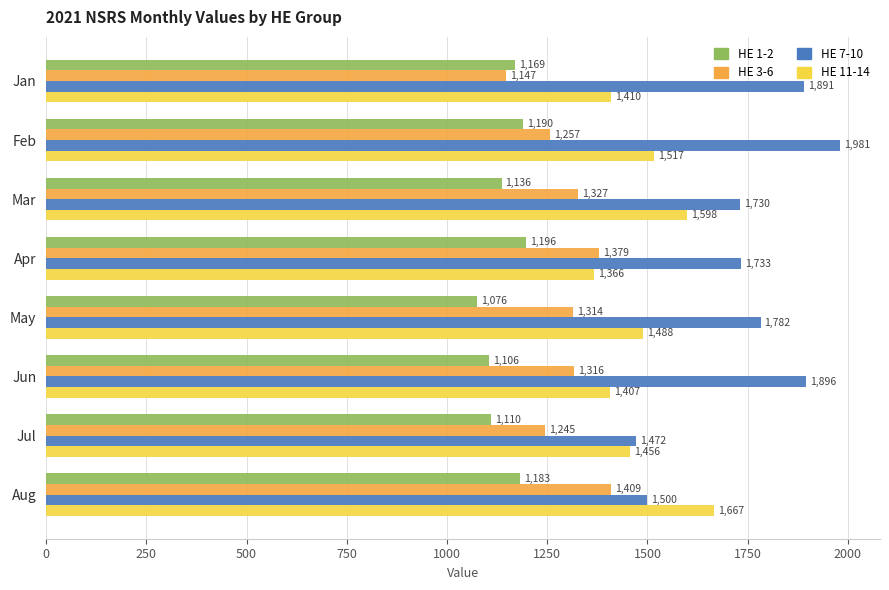

Which series has the largest range (max minus min)?

HE 7-10